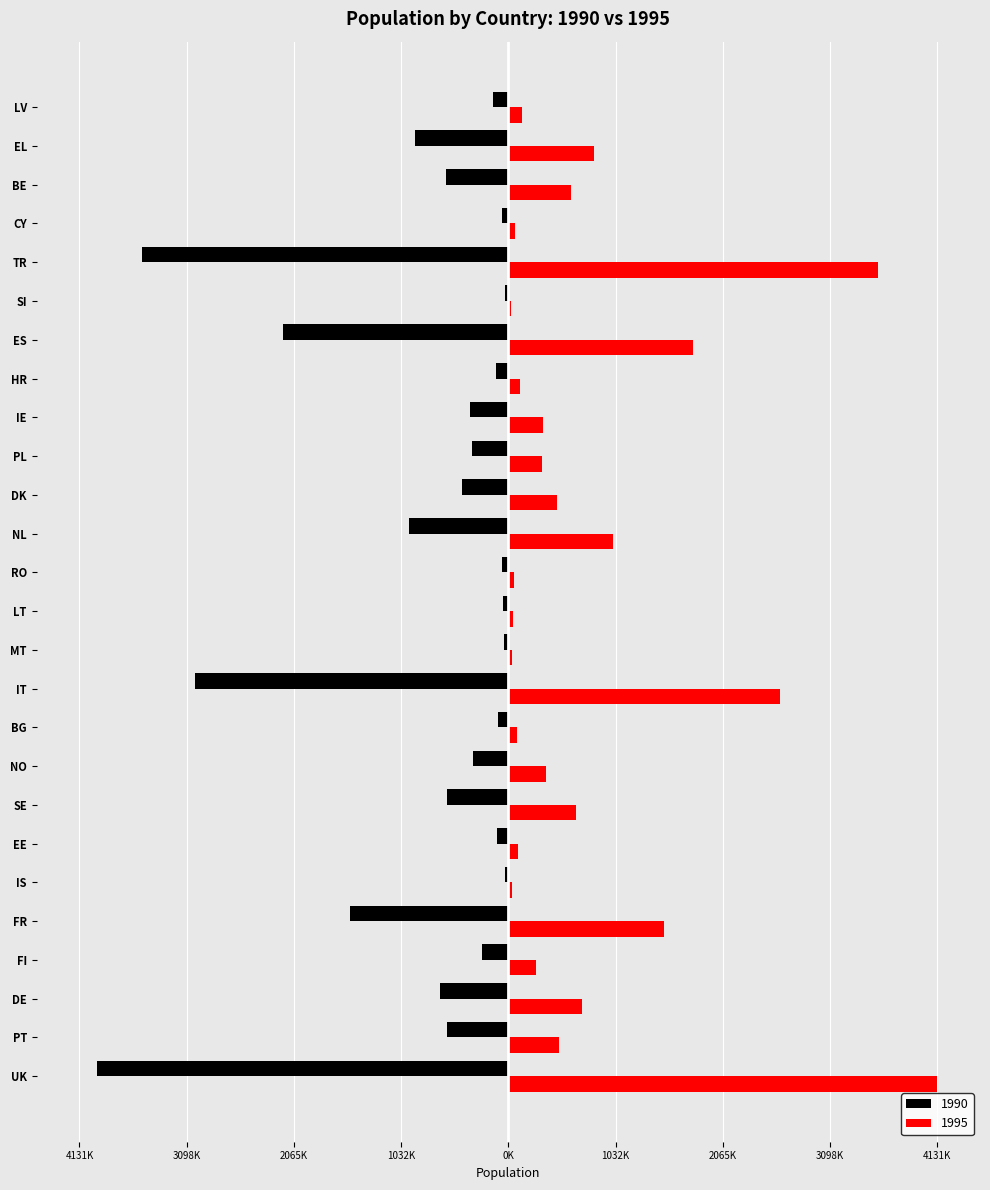

Is the value of 1995 at FI greater than the value of 1990 at DE?

Yes